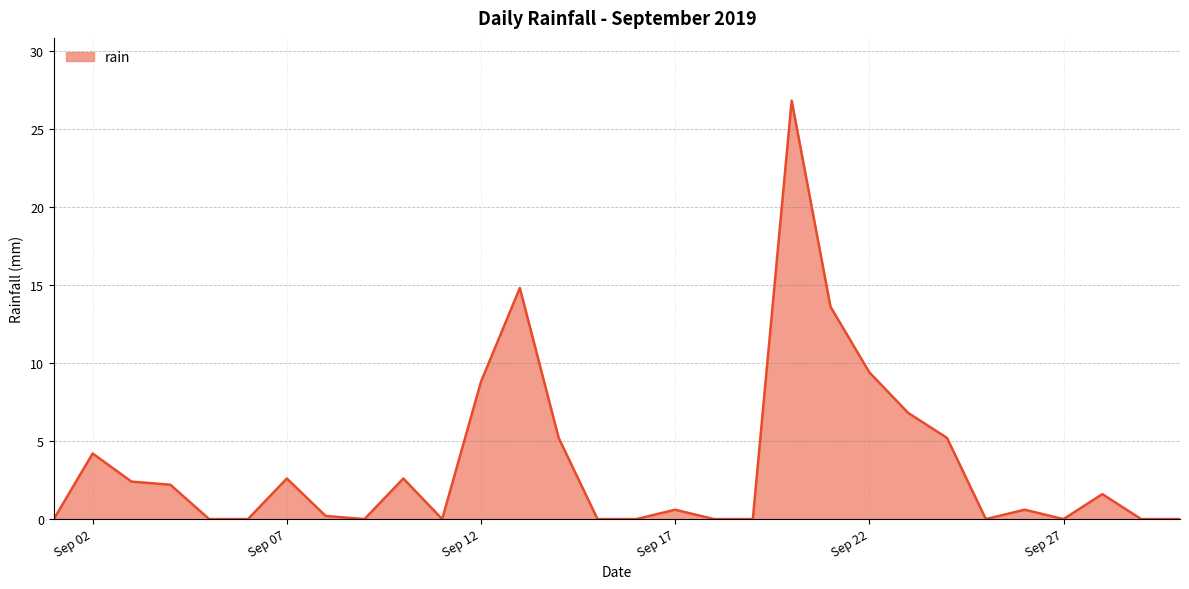

What is the maximum value shown in the chart?

26.8